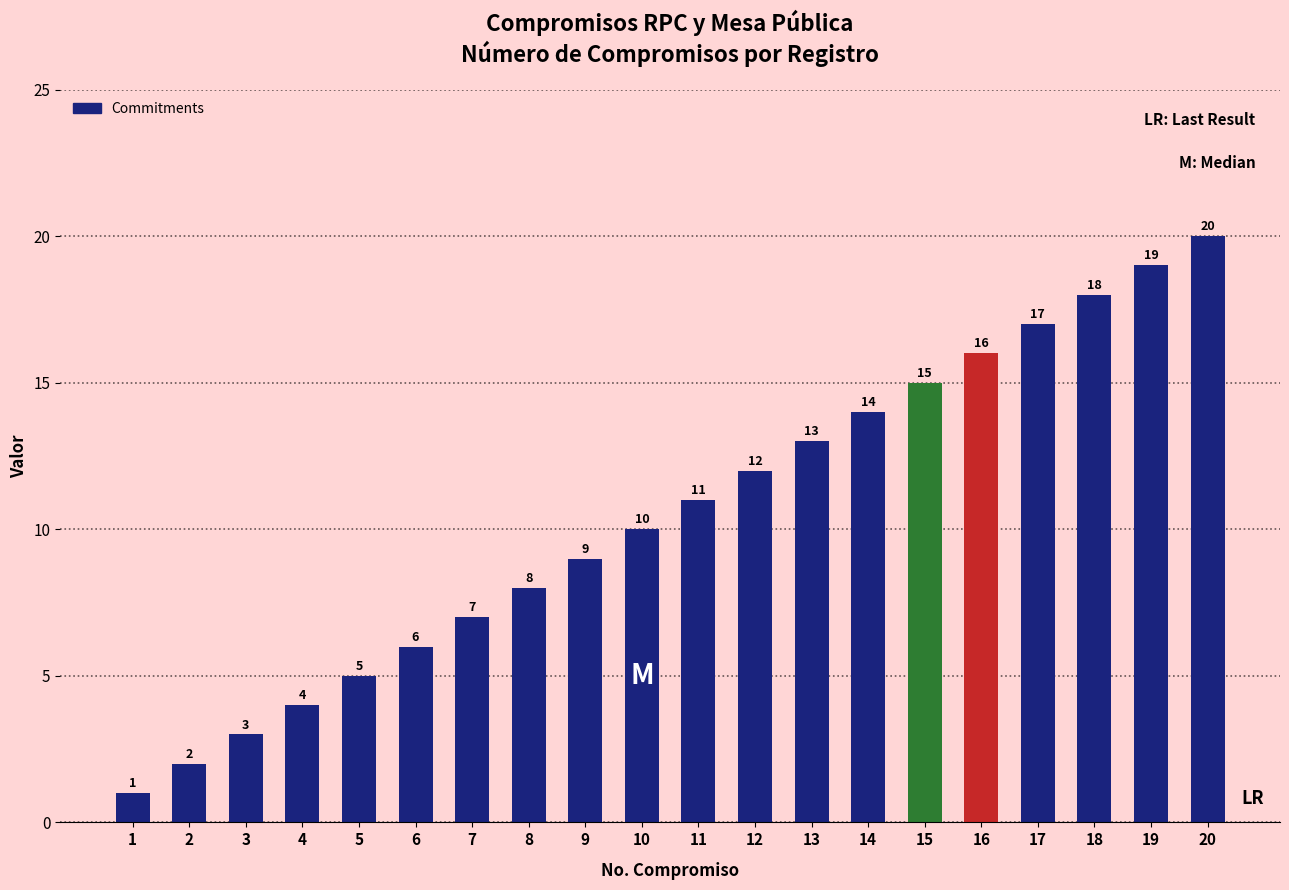

Read the value at 7.

7